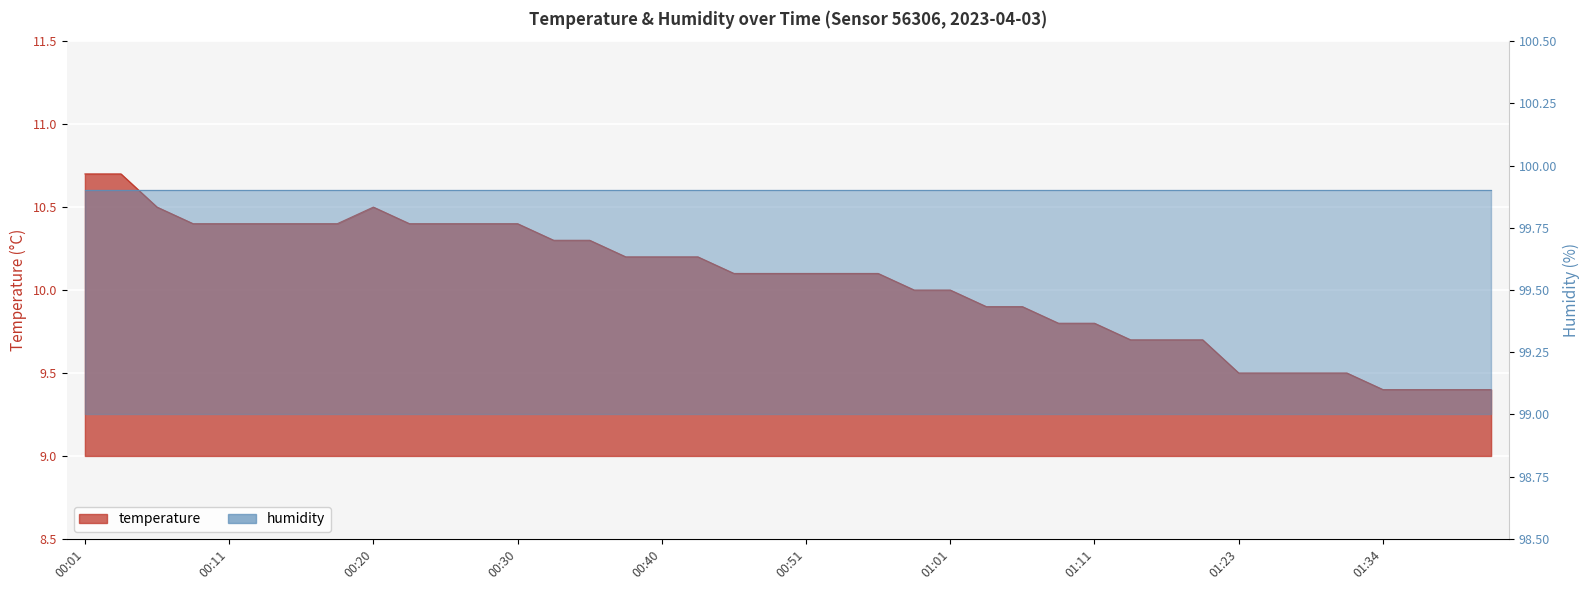

Which label corresponds to the smallest value in the chart?

01:34